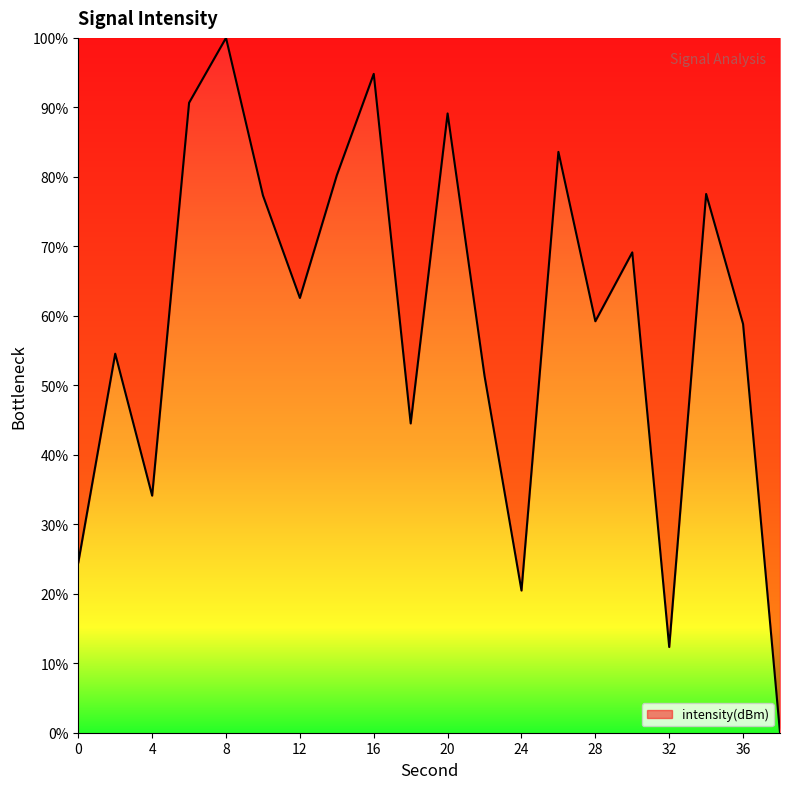

What is the maximum value shown in the chart?

100.0